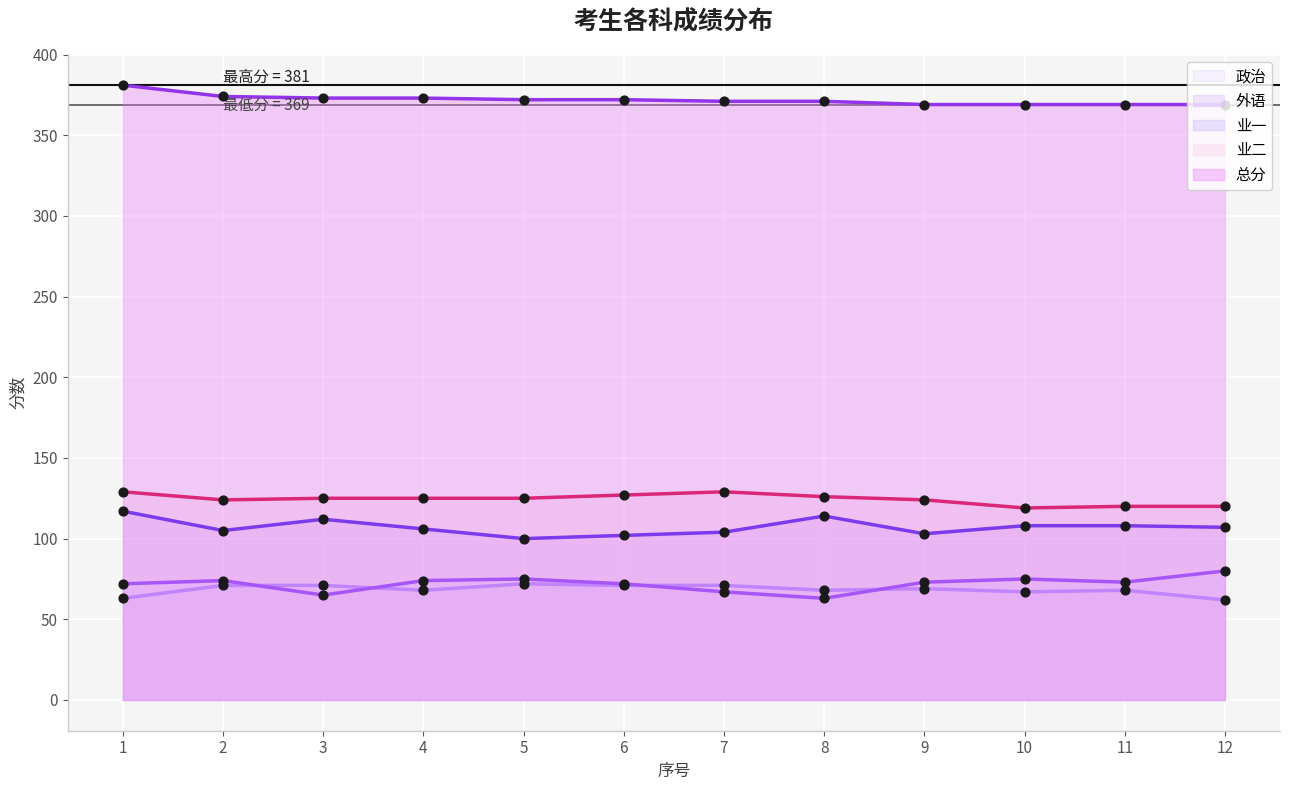

What are all the series names shown in the legend?

政治, 外语, 业一, 业二, 总分